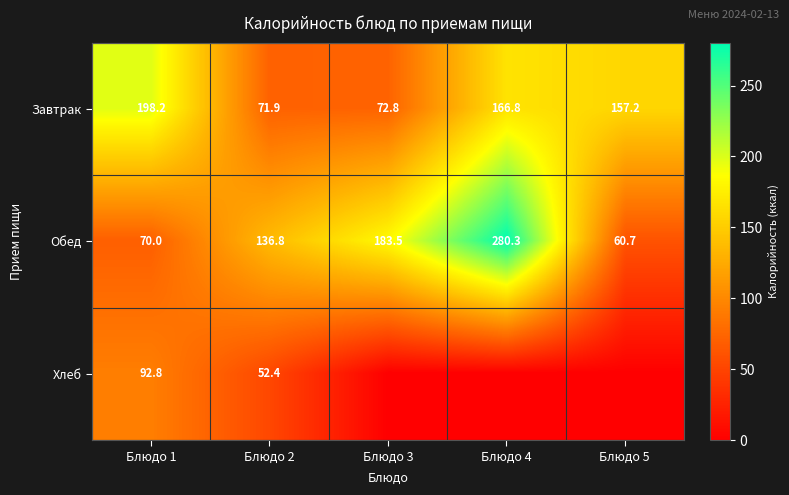

What is the sum of the Обед values at Блюдо 5 and Блюдо 3?

244.2